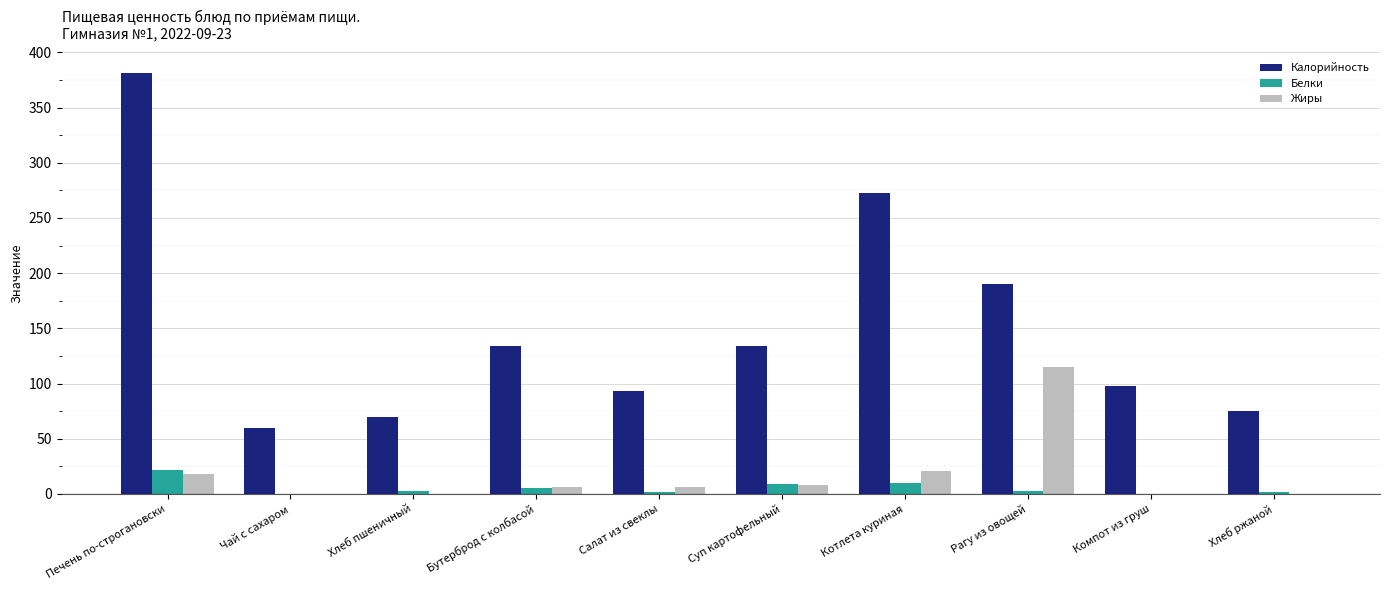

Which series has the largest range (max minus min)?

Калорийность